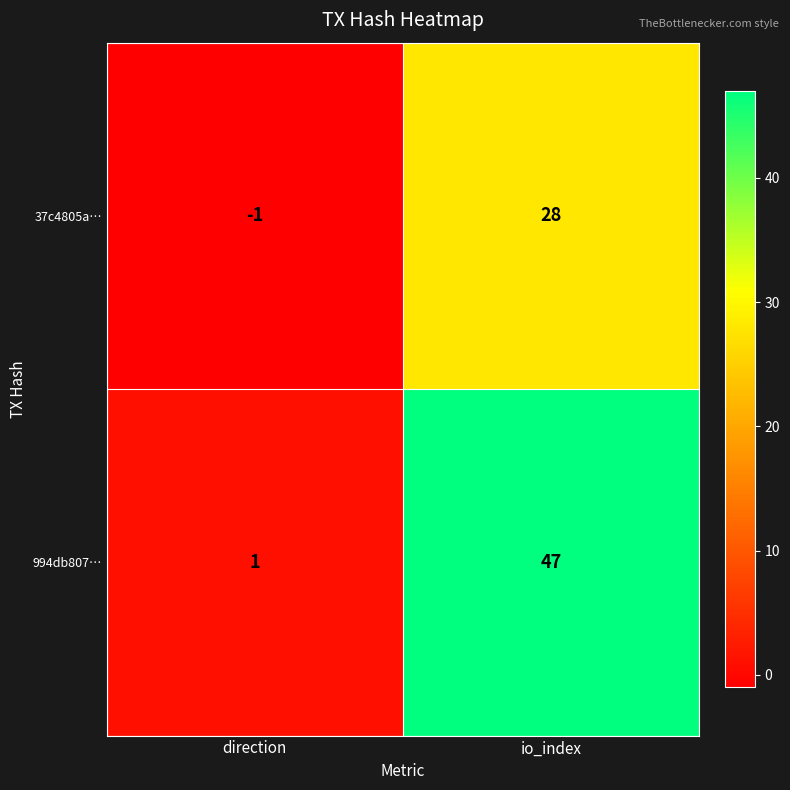

Rank the series by their maximum value, from lowest to highest.

37c4805a…, 994db807…